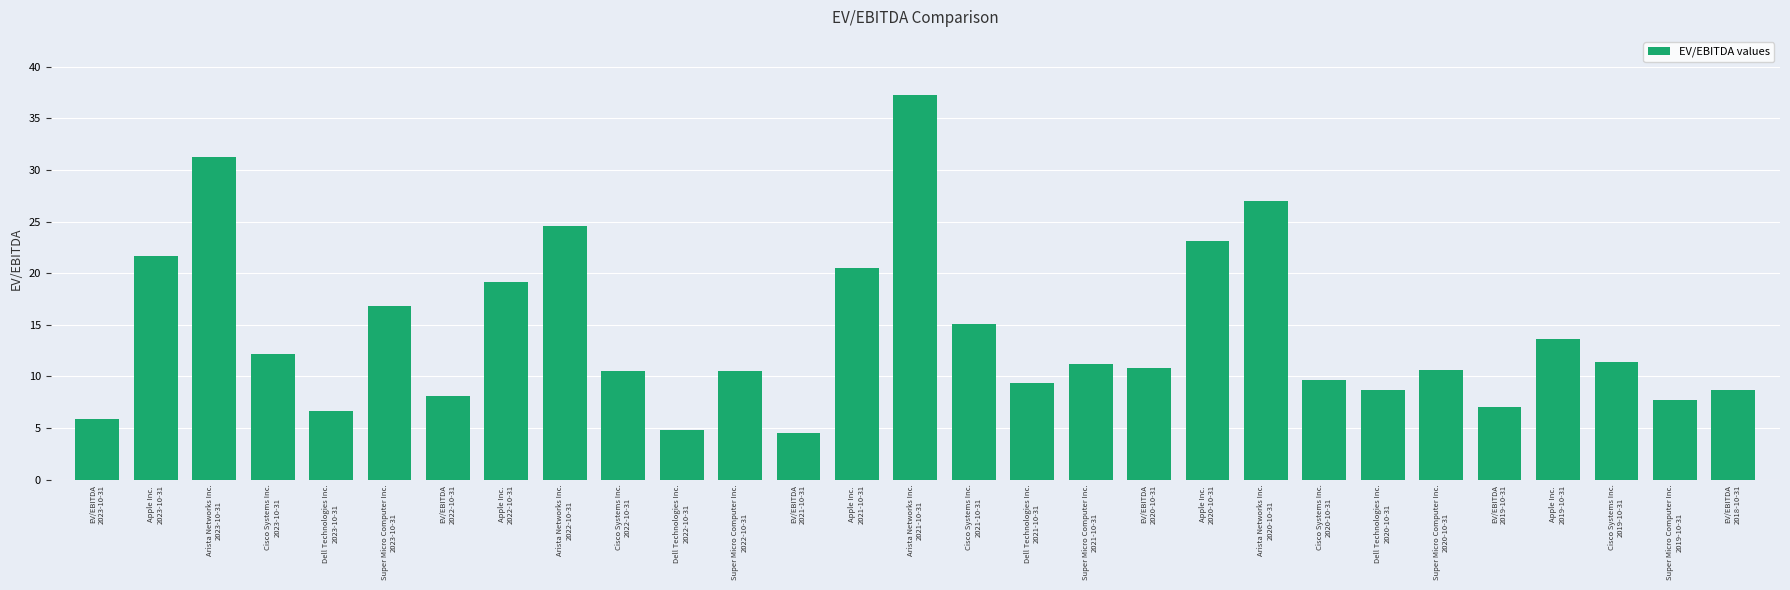

What is the greatest value displayed?

37.3